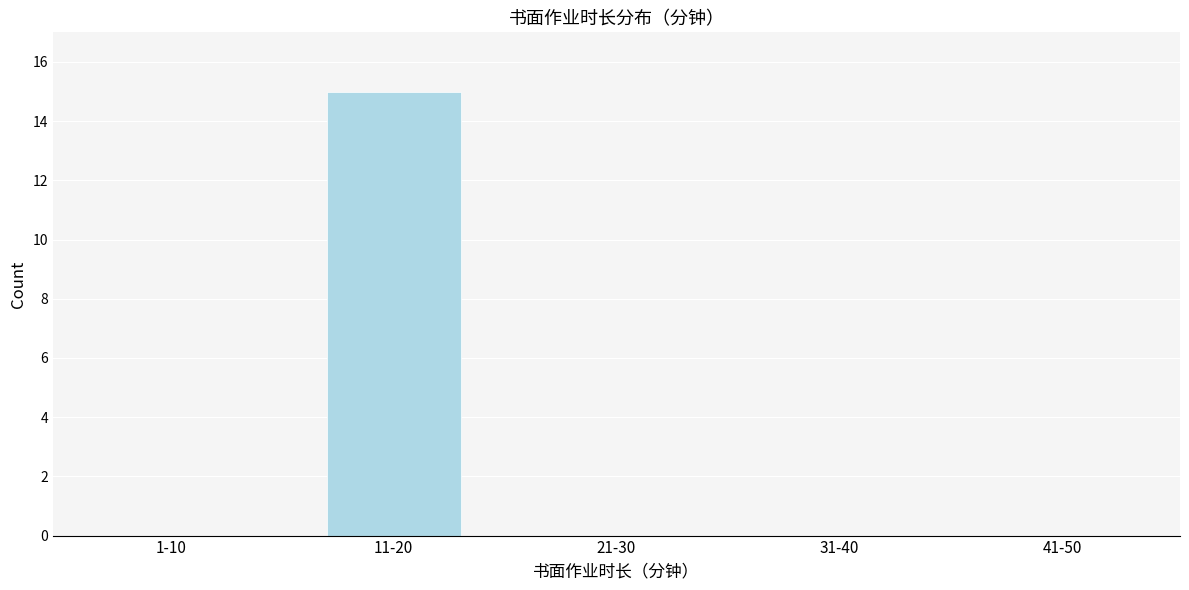

Reading left to right, list all the values displayed in this chart.

1-10=0	11-20=15	21-30=0	31-40=0	41-50=0